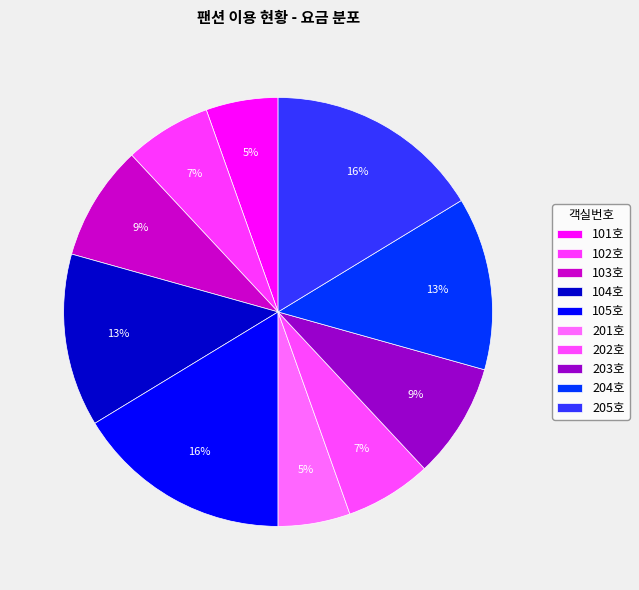

How many segments does this pie chart have?

10